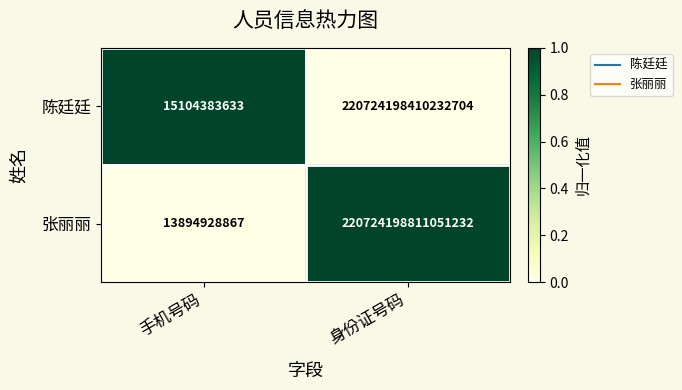

Where is 陈廷廷 nearest to the value 110362106757308176?

身份证号码